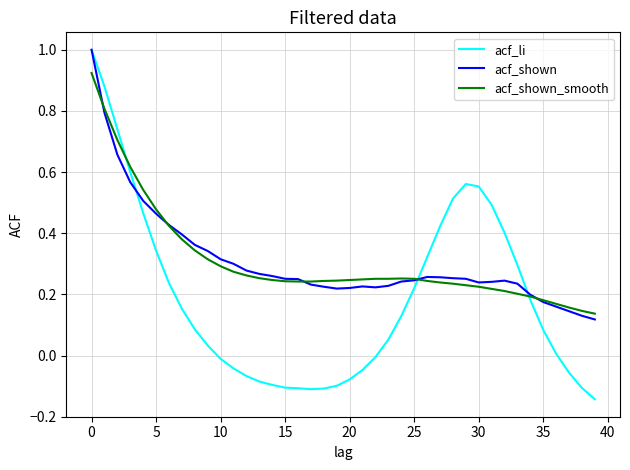

Which series has the widest spread of values?

acf_li